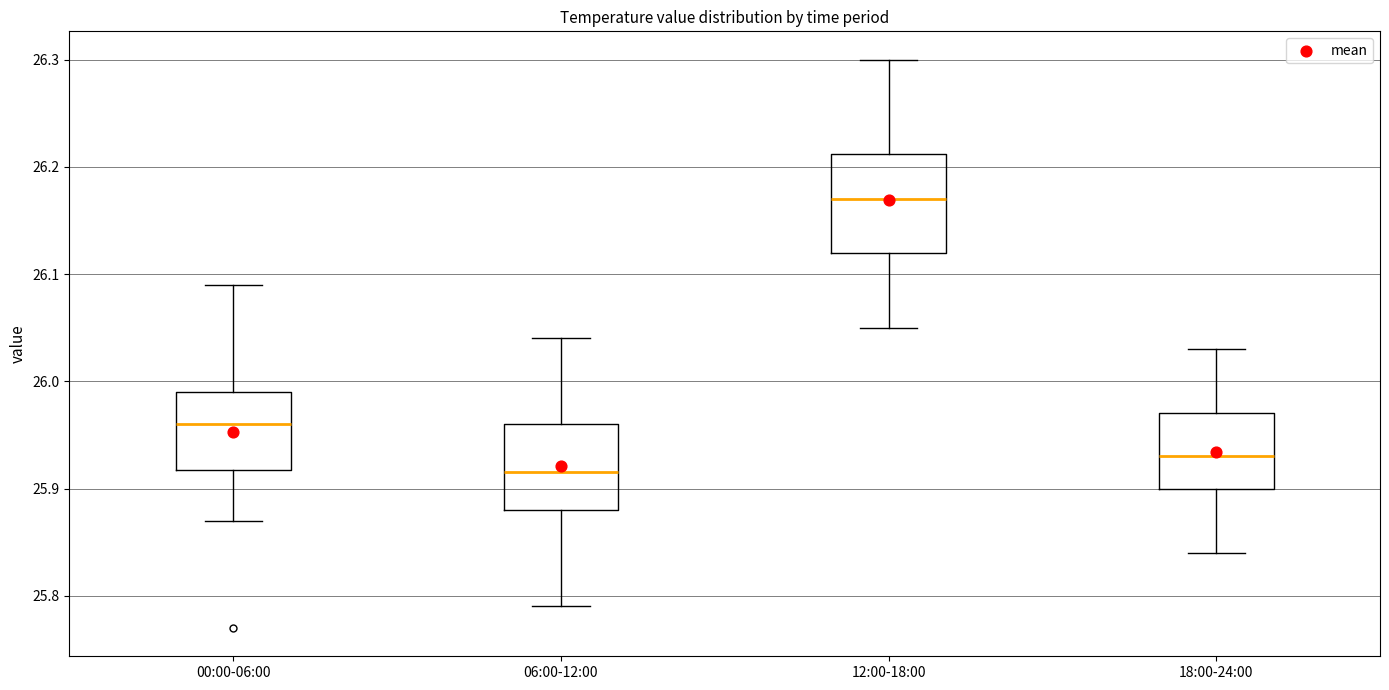

Where is the lower edge of the box for 18:00-24:00 on the y-axis? The values are not printed on the chart, so give them approximately, as read against the axis.

25.90